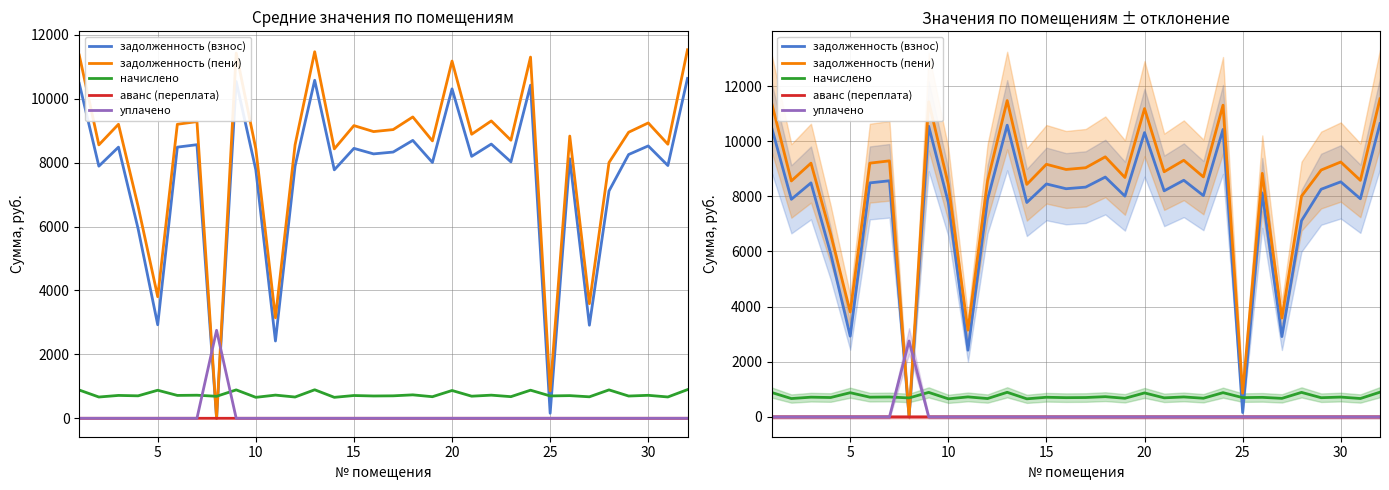

Which series has the widest spread of values?

задолженность (пени)